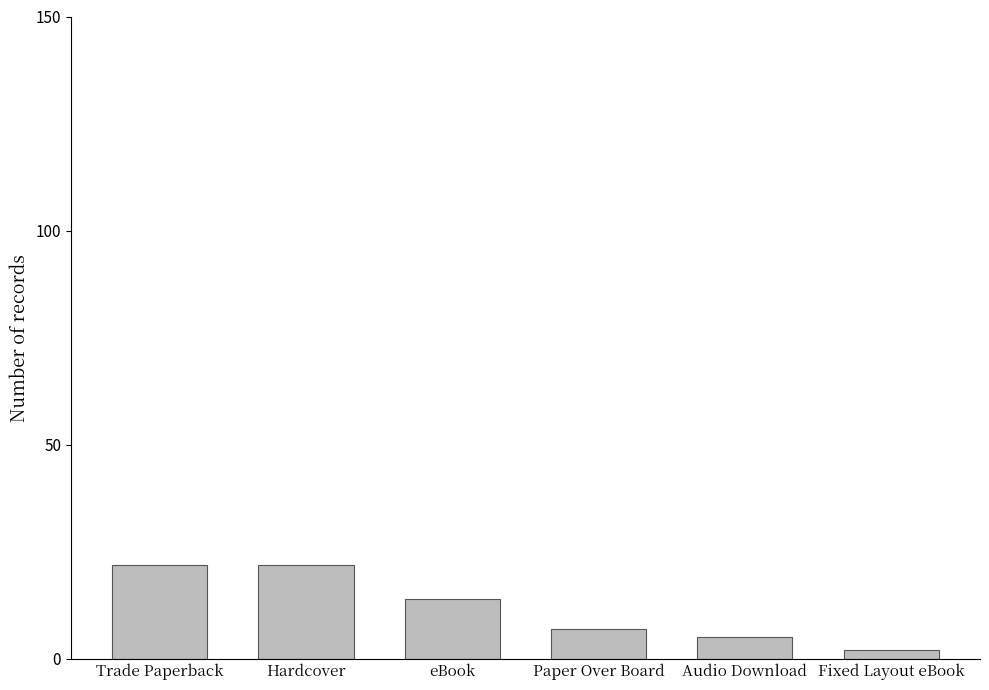

What is the smallest value displayed?

2